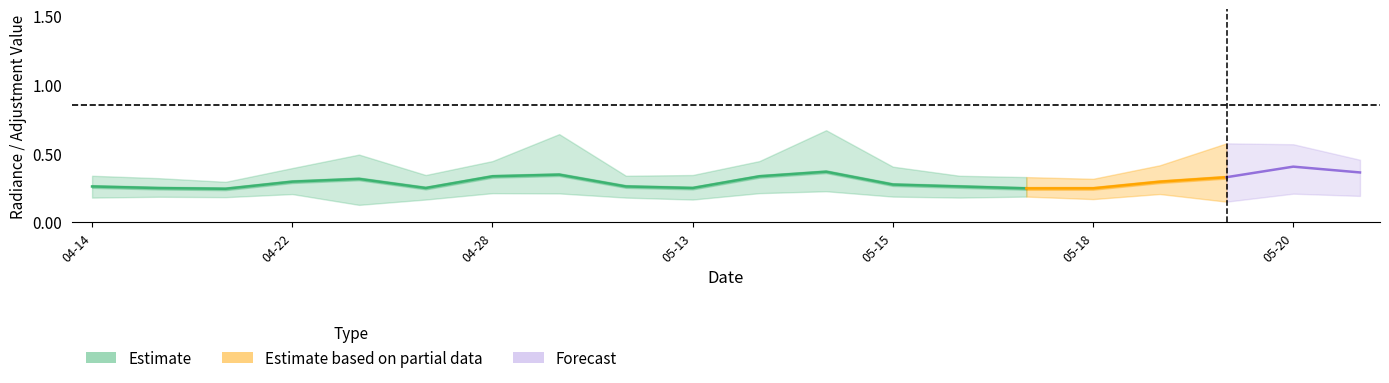

Reading right to left, list all the values displayed in this chart.

rade9_bin_mdn: 2012-05-20=0.4	2012-05-20=0.4	2012-05-19=0.3	2012-05-19=0.3	2012-05-18=0.2	2012-05-17=0.2	2012-05-16=0.3	2012-05-15=0.3	2012-05-15=0.4	2012-05-14=0.3	2012-05-13=0.2	2012-04-30=0.3	2012-04-28=0.3	2012-04-28=0.3	2012-04-27=0.2	2012-04-23=0.3	2012-04-22=0.3	2012-04-21=0.2	2012-04-20=0.2	2012-04-14=0.3
rade9_bin_1q: 2012-05-20=0.2	2012-05-20=0.2	2012-05-19=0.1	2012-05-19=0.2	2012-05-18=0.2	2012-05-17=0.2	2012-05-16=0.2	2012-05-15=0.2	2012-05-15=0.2	2012-05-14=0.2	2012-05-13=0.2	2012-04-30=0.2	2012-04-28=0.2	2012-04-28=0.2	2012-04-27=0.2	2012-04-23=0.1	2012-04-22=0.2	2012-04-21=0.2	2012-04-20=0.2	2012-04-14=0.2
rade9_bin_3q: 2012-05-20=0.5	2012-05-20=0.6	2012-05-19=0.6	2012-05-19=0.4	2012-05-18=0.3	2012-05-17=0.3	2012-05-16=0.3	2012-05-15=0.4	2012-05-15=0.7	2012-05-14=0.4	2012-05-13=0.3	2012-04-30=0.3	2012-04-28=0.6	2012-04-28=0.4	2012-04-27=0.3	2012-04-23=0.5	2012-04-22=0.4	2012-04-21=0.3	2012-04-20=0.3	2012-04-14=0.3
adjust_mult_nadir_norm: 2012-05-20=0.7	2012-05-20=0.6	2012-05-19=0.8	2012-05-19=0.8	2012-05-18=1.0	2012-05-17=1.0	2012-05-16=0.9	2012-05-15=0.9	2012-05-15=0.7	2012-05-14=0.7	2012-05-13=1.0	2012-04-30=0.9	2012-04-28=0.7	2012-04-28=0.7	2012-04-27=1.0	2012-04-23=0.8	2012-04-22=0.8	2012-04-21=1.0	2012-04-20=1.0	2012-04-14=0.9